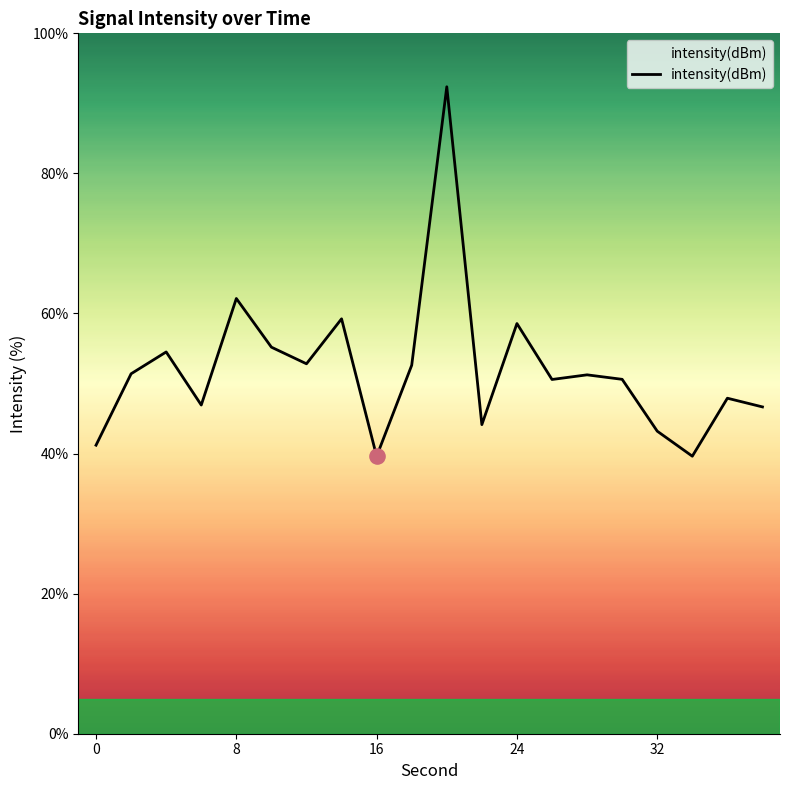

What is the smallest value displayed?

39.6